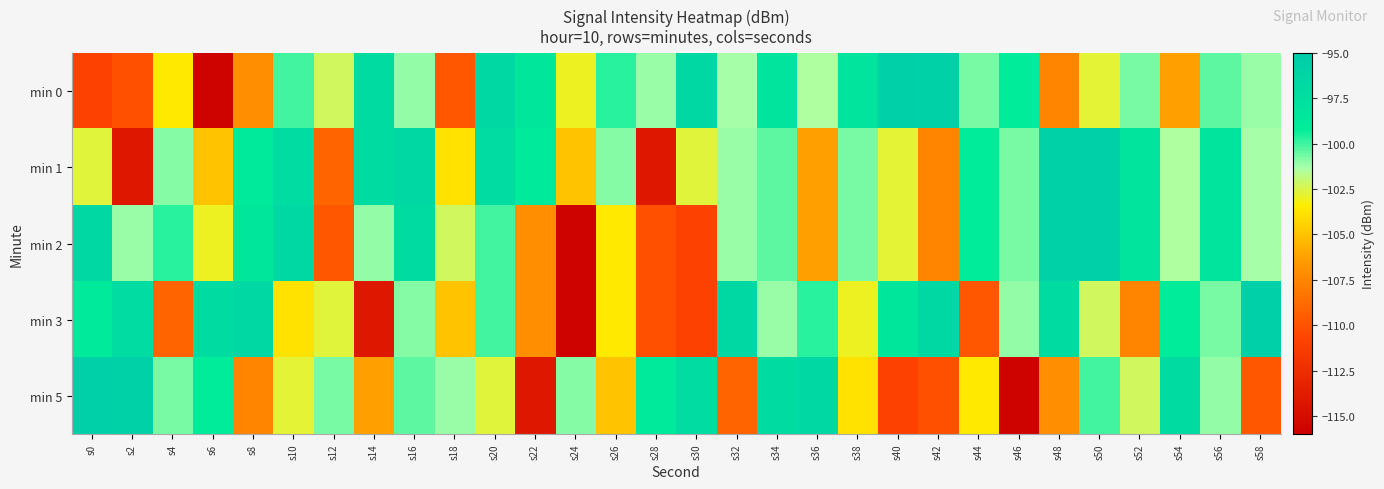

How many data points does each series have?

30